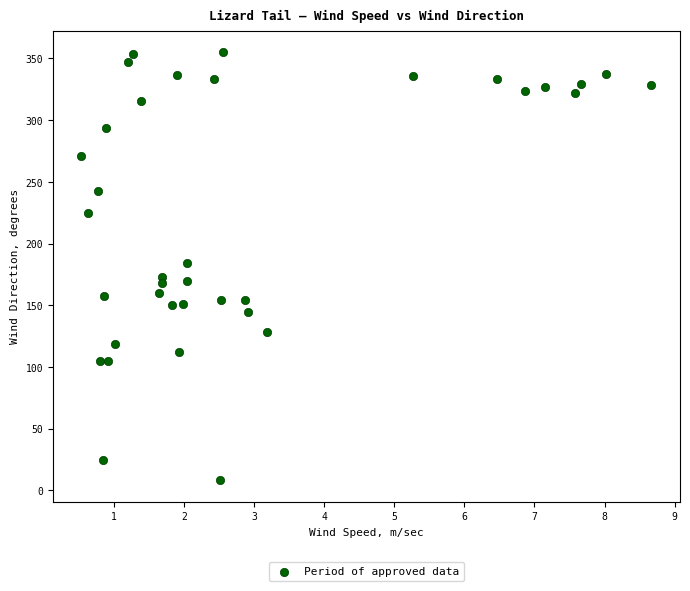

What is the range of Y values (max minus min)?

347.1